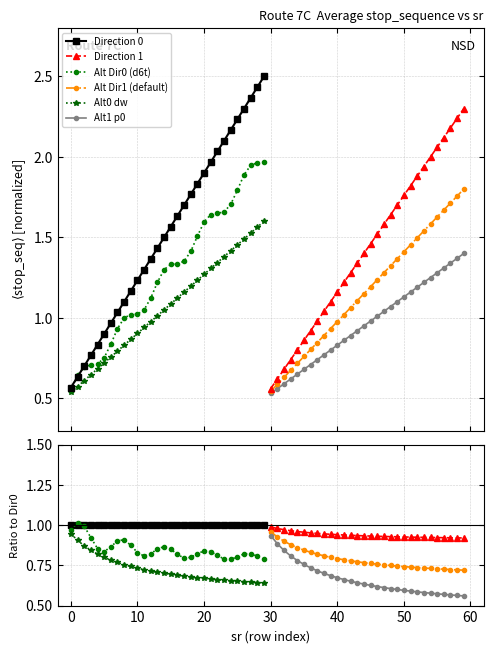

Is it true that Alt Dir0 (d6t) equals 1.5 at 21?

False